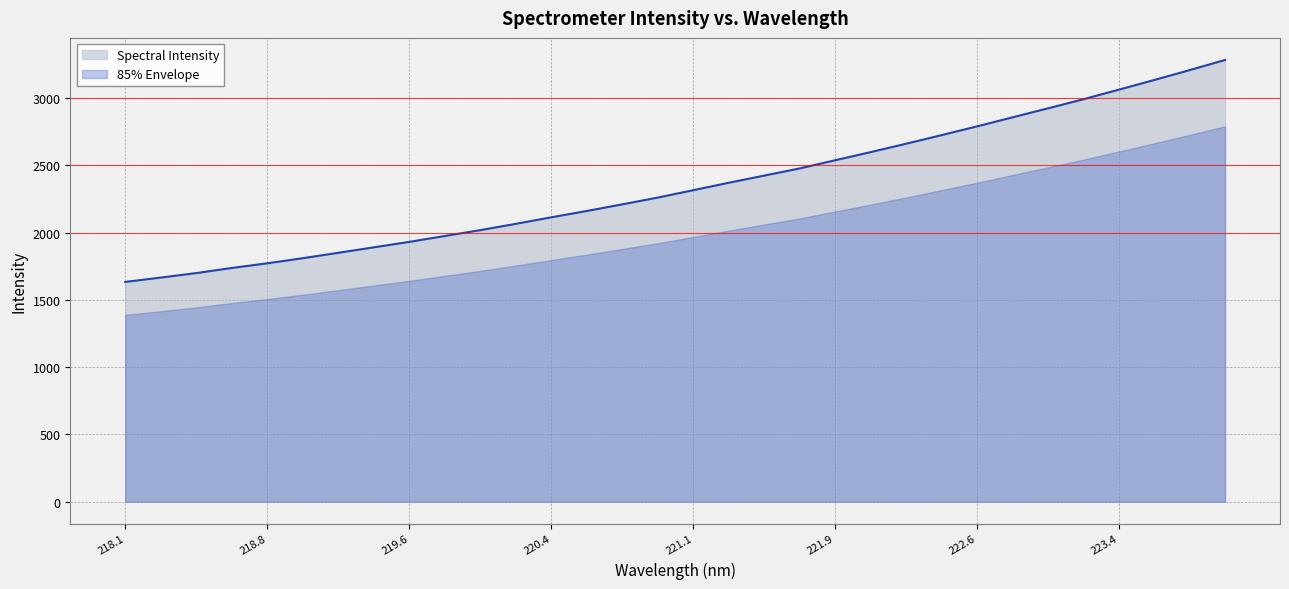

What is the lowest value of the Spectral Intensity series?

1634.0